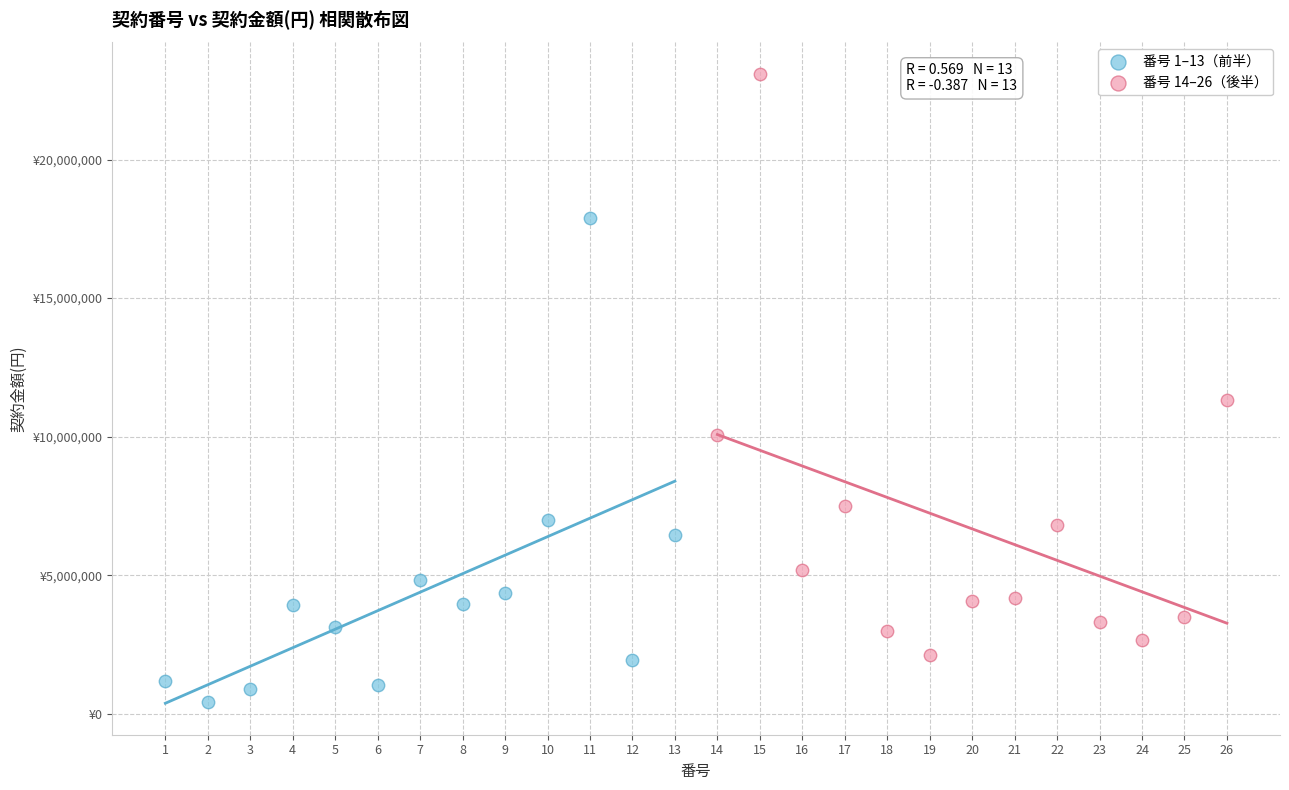

What are all the series names shown in the legend?

番号 1–13（前半）, 番号 14–26（後半）